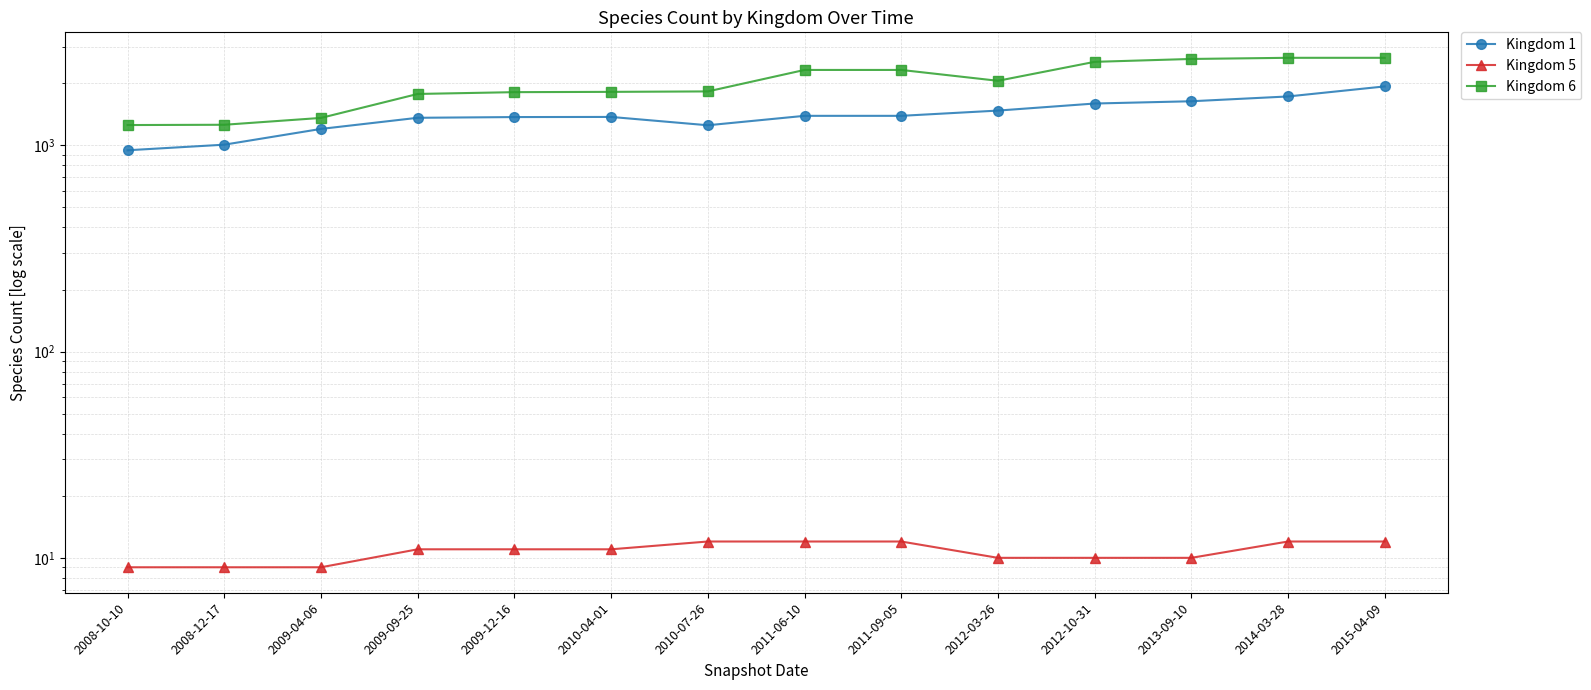

What is the difference between the maximum and minimum values in the Kingdom 6 series?

1404